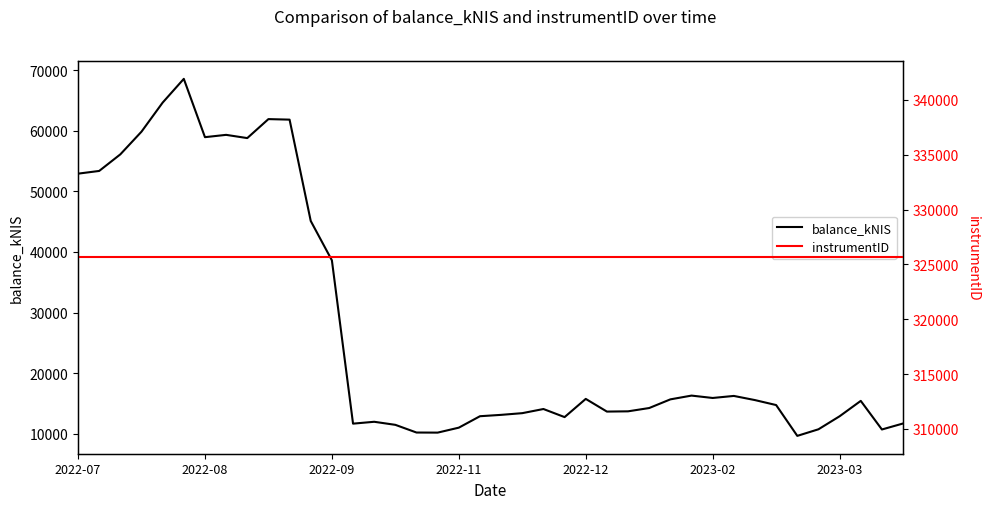

Is it true that balance_kNIS equals 6864.6 at 25?

False